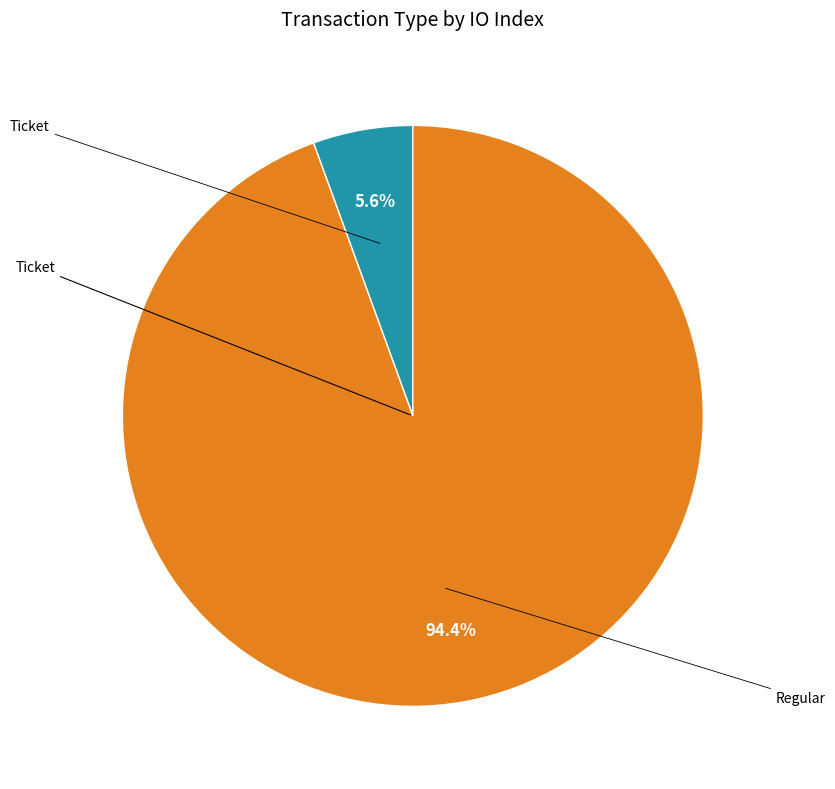

Between Ticket and Regular, which is larger?

Regular